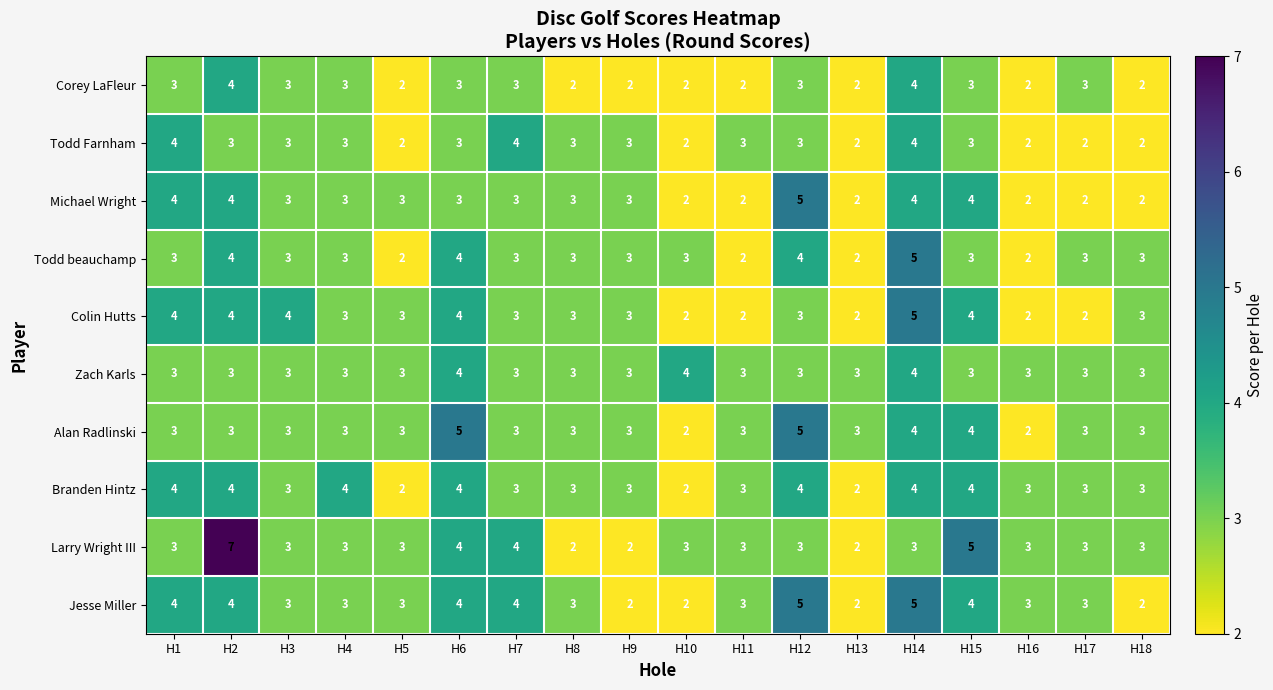

Is it true that Colin Hutts equals 5 at H9?

False